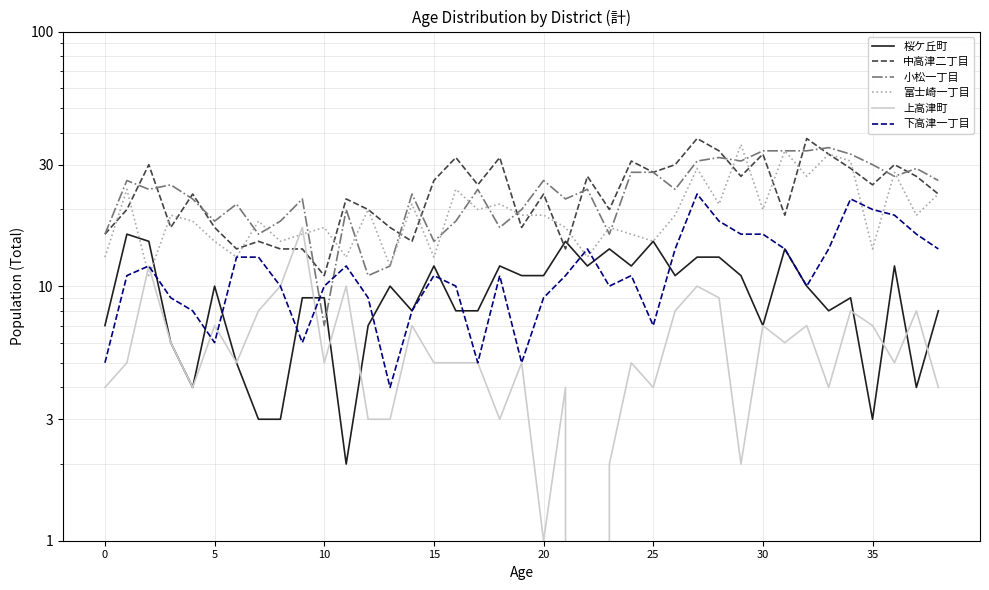

At 9, list the series in order from largest to smallest.

小松一丁目, 上高津町, 富士崎一丁目, 中高津二丁目, 桜ケ丘町, 下高津一丁目